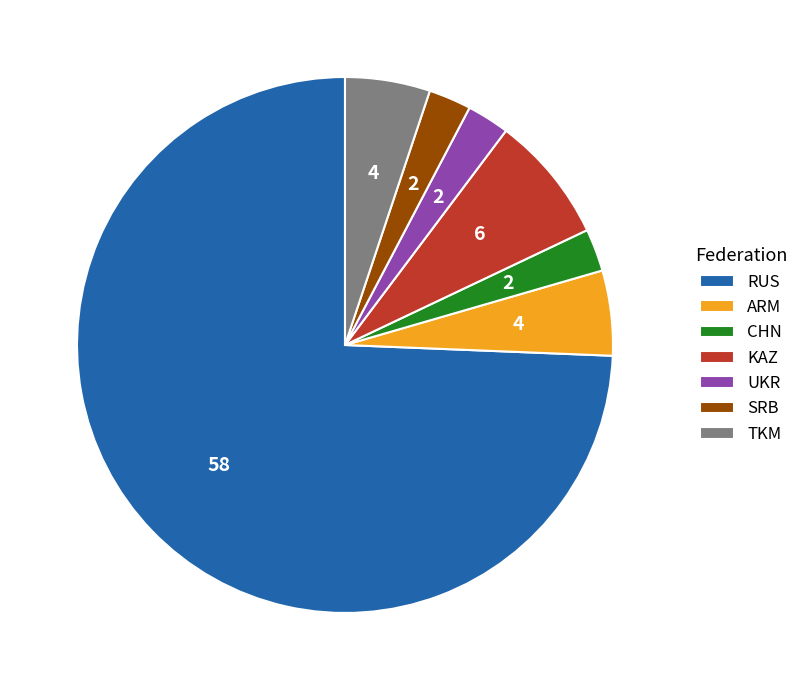

What is the majority slice?

RUS